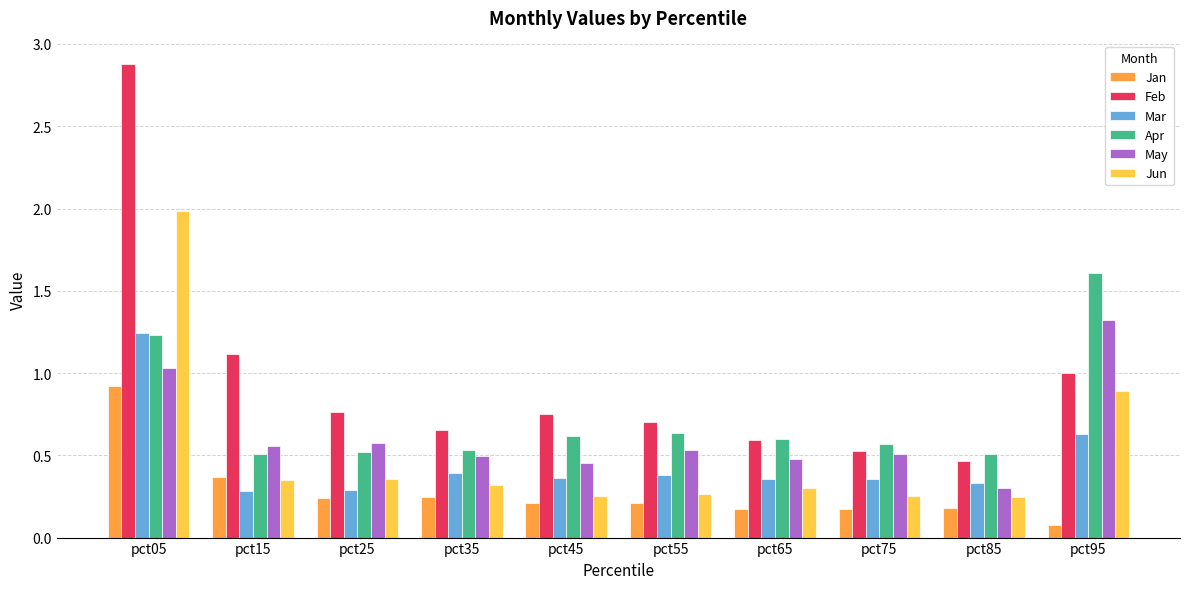

List the series in order of their peak value, lowest first.

Jan, Mar, May, Apr, Jun, Feb